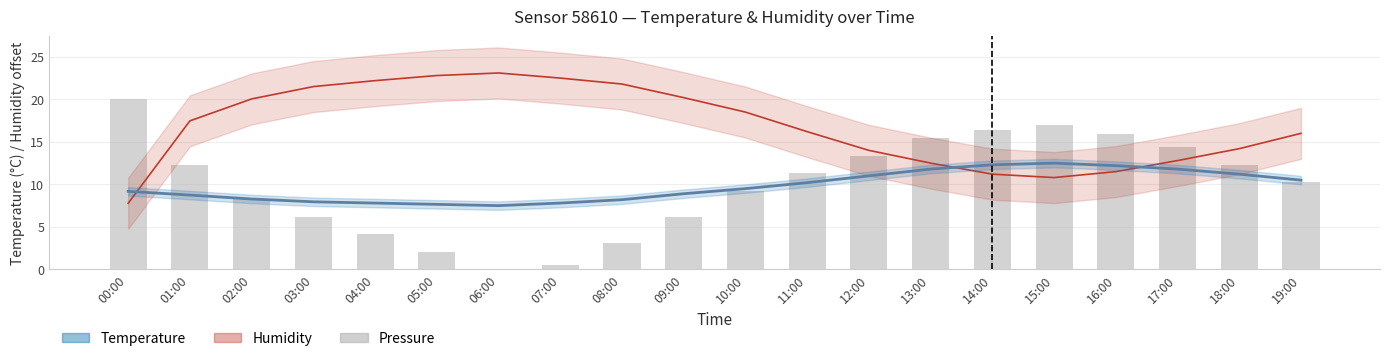

At how many categories does at least one series exceed 13?

20